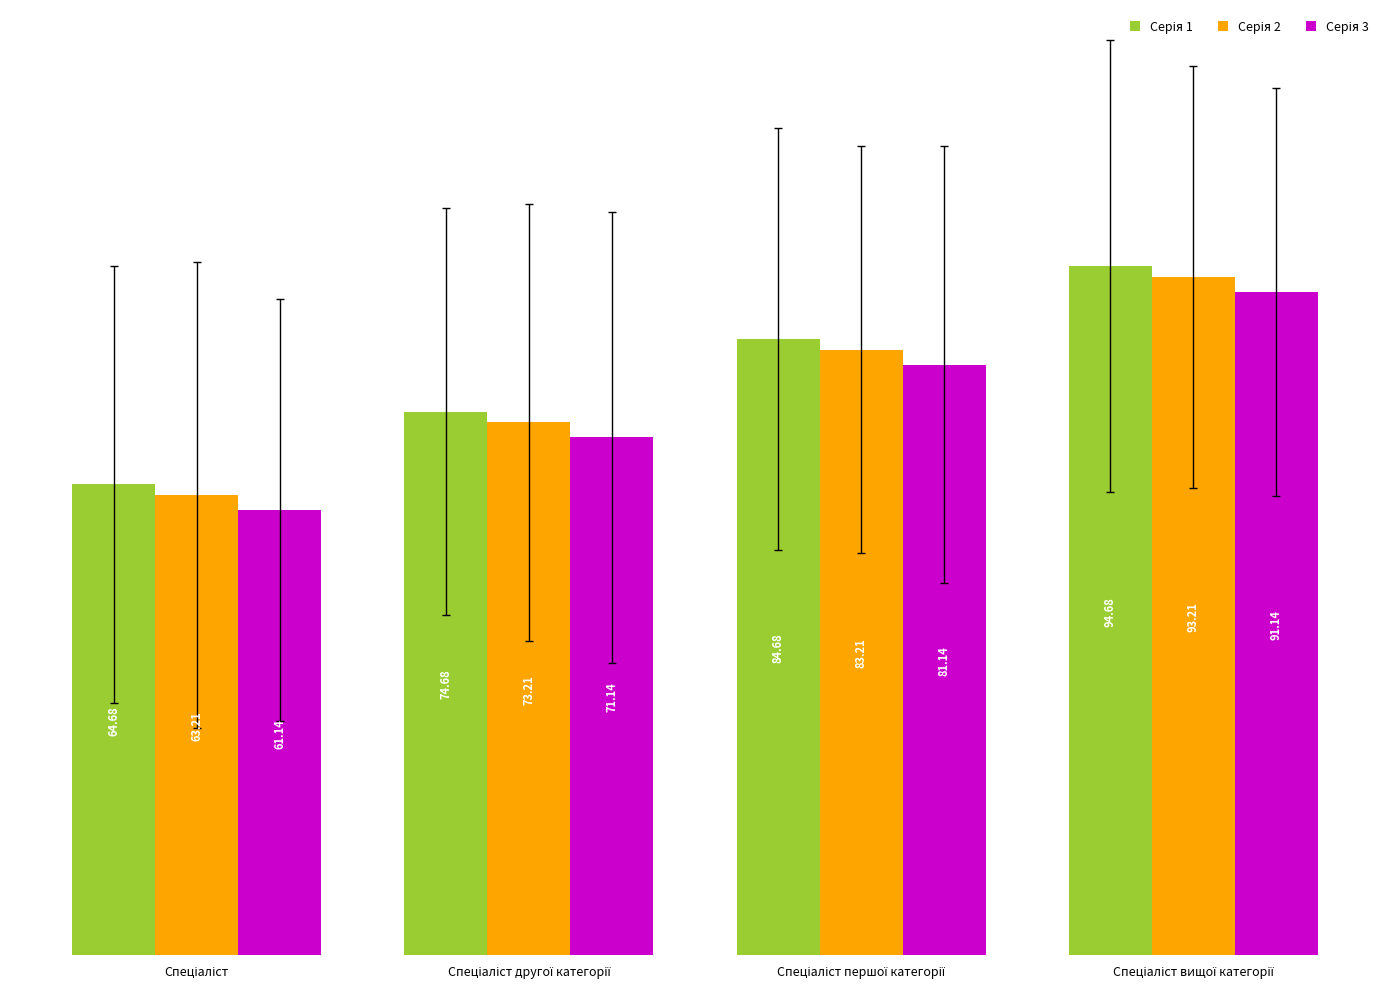

Is the value of Серія 3 at Спеціаліст першої категорії greater than the value of Серія 1 at Спеціаліст першої категорії?

No